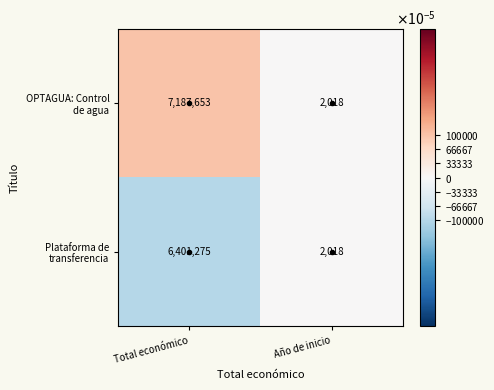

What is the spread (max minus min) of values at Total económico?

786378